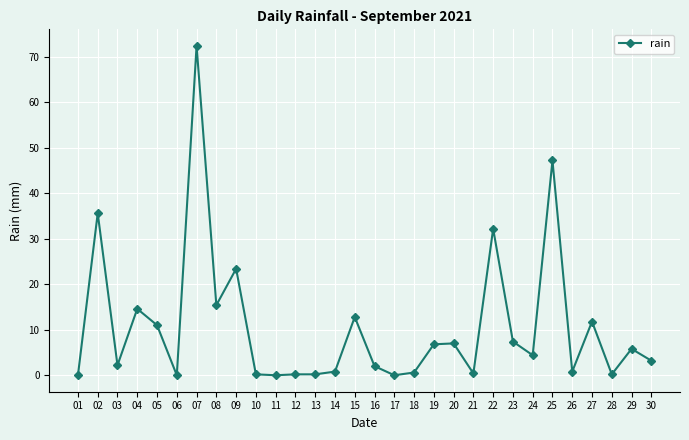

Does the chart display data point markers on the line(s)?

Yes